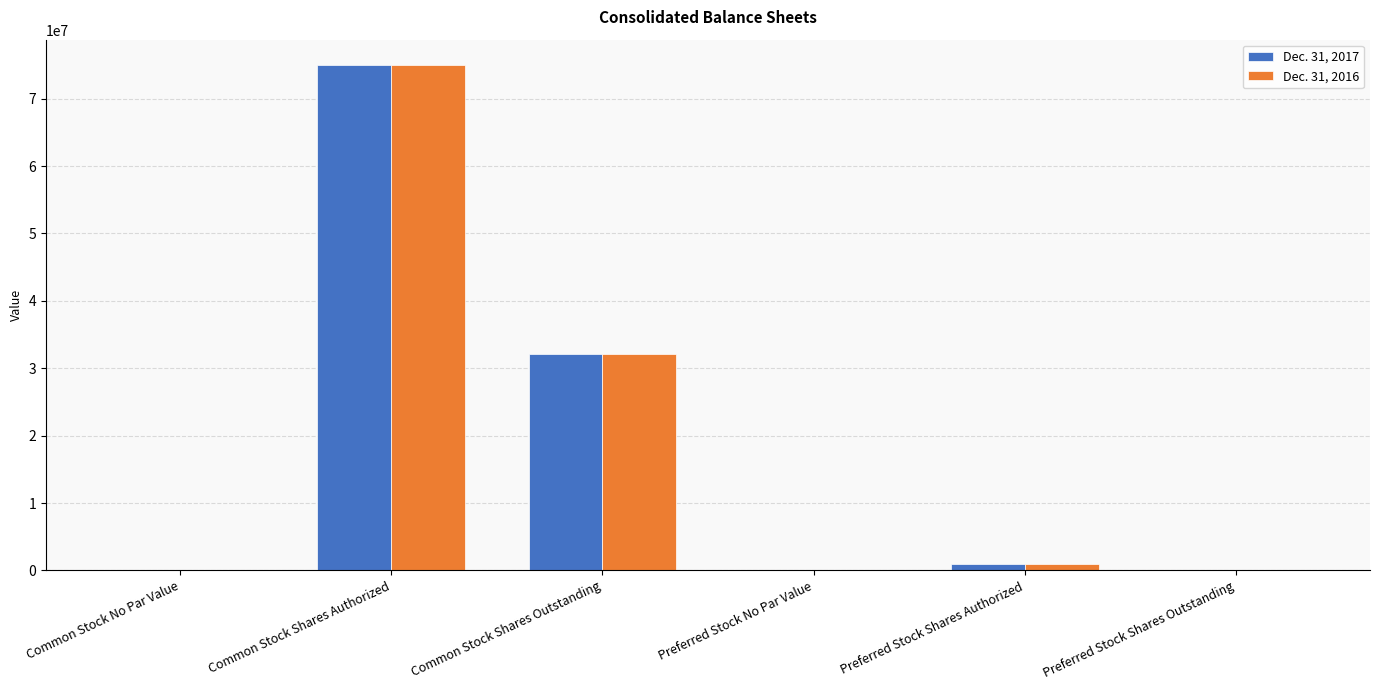

Is it true that Dec. 31, 2017 equals 0 at Preferred Stock Shares Outstanding?

True